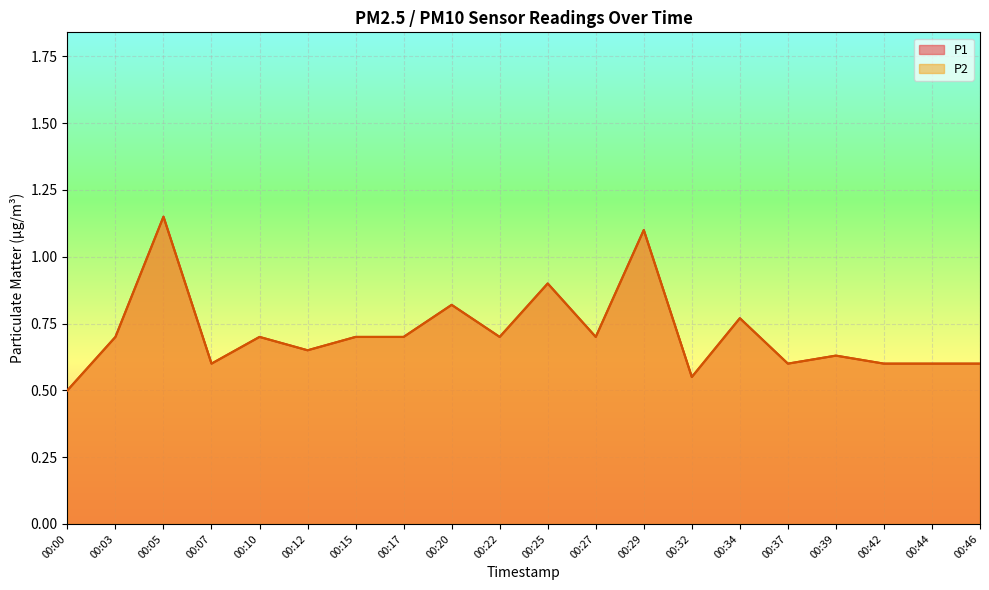

What is the difference between the maximum and minimum values in the P1 series?

0.6